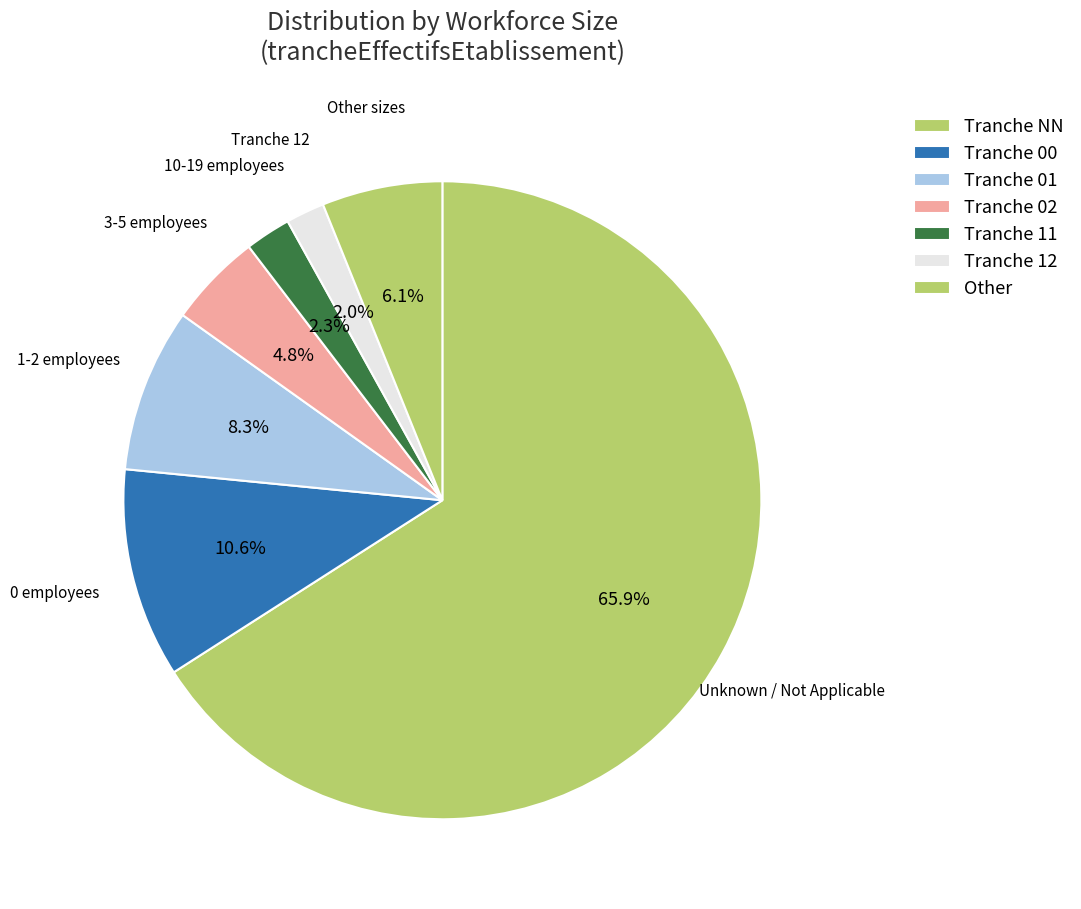

How many slices are in this pie chart?

7